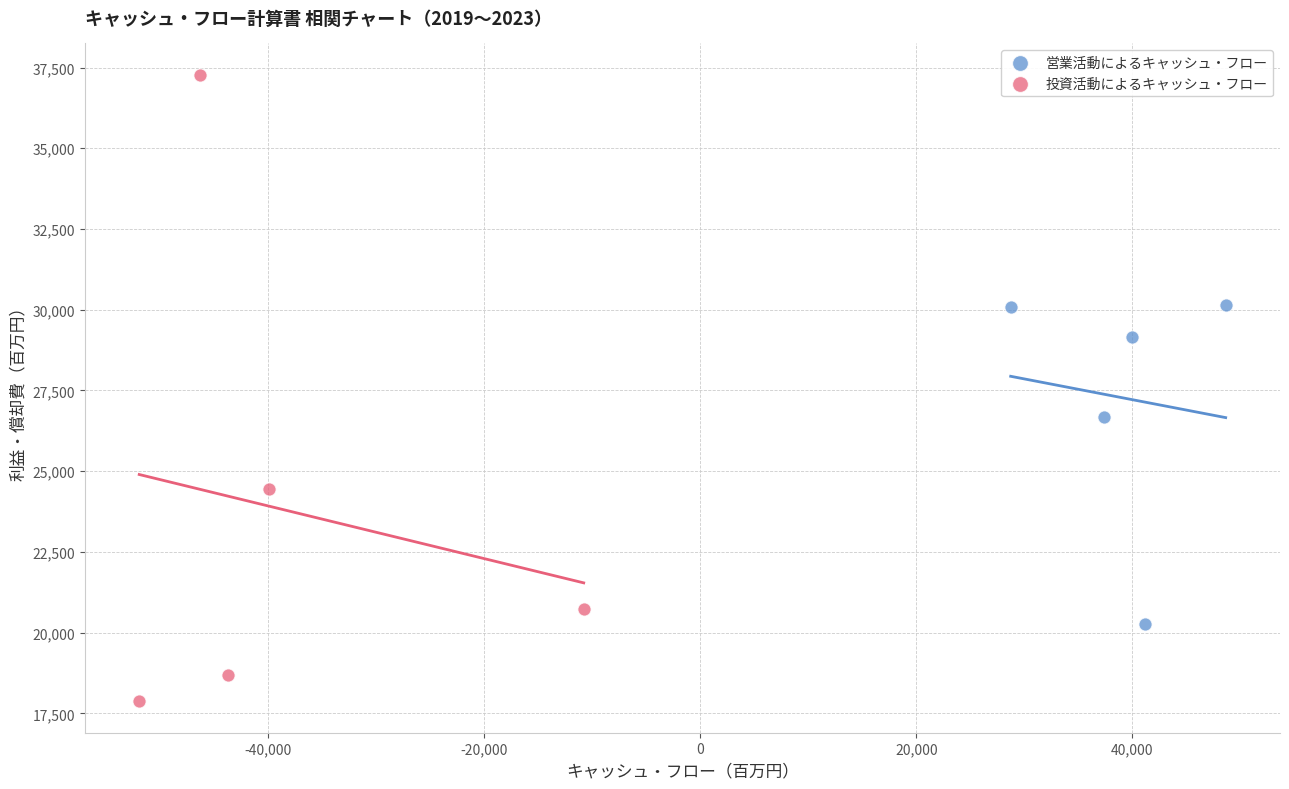

Which series has the largest Y range (max minus min)?

投資活動によるキャッシュ・フロー